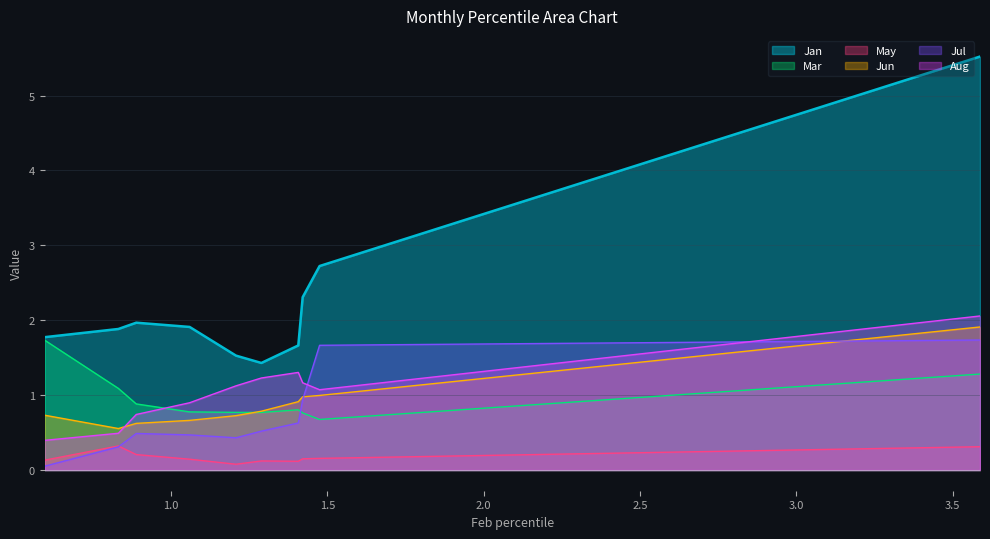

Is the value of Jun at pct05 greater than the value of Jul at pct75?

Yes